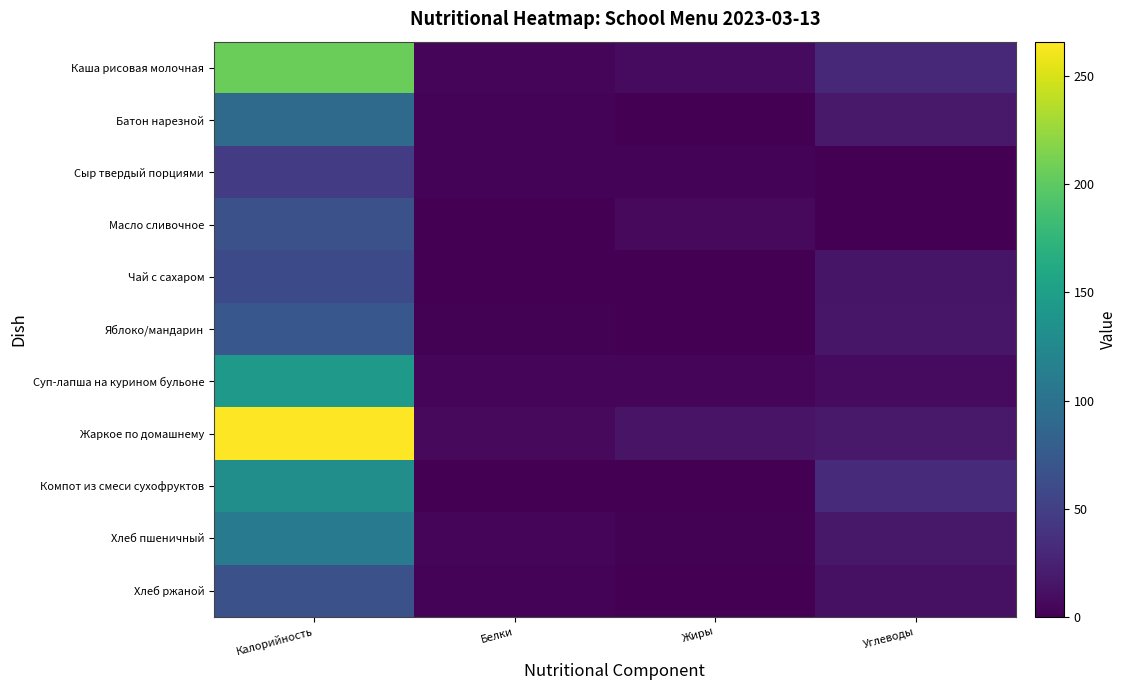

How many distinct data groups are displayed?

11